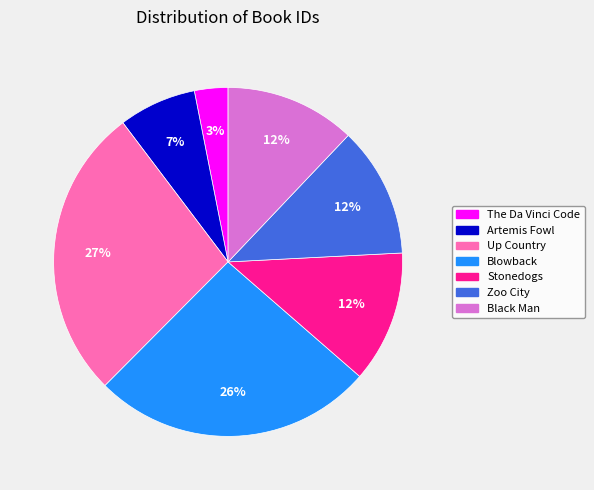

The Artemis Fowl slice represents 7% of the pie. True or false?

True